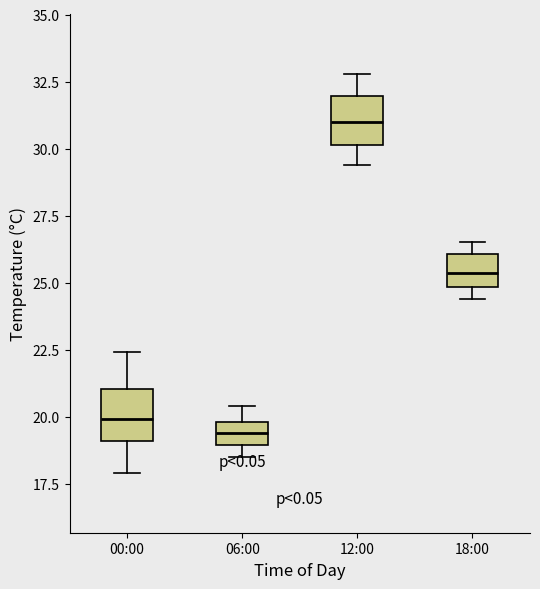

Which box's median line is the lowest?

06:00